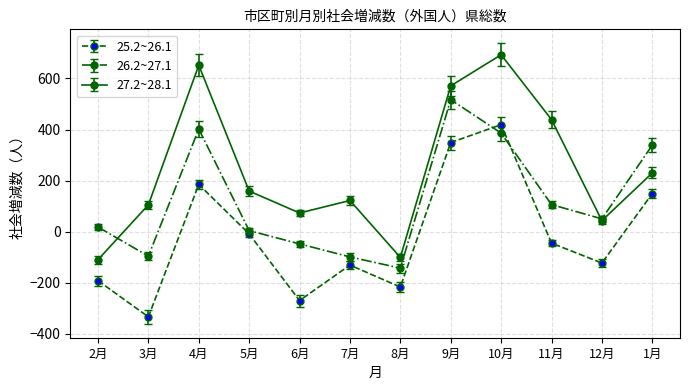

What is the value of the 25.2~26.1 point at the 6th from the left?

-131